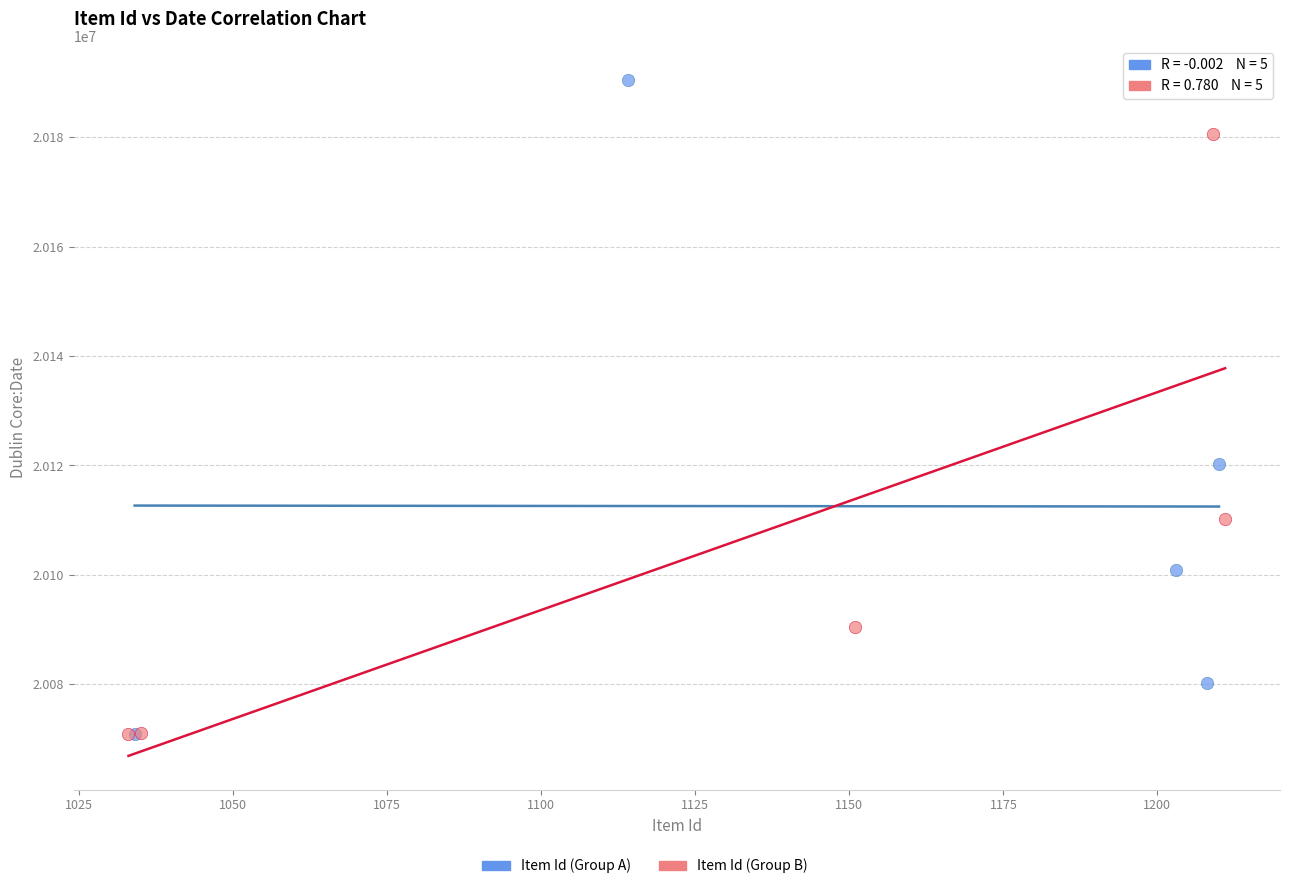

Which series reaches the maximum Y coordinate?

Item Id (Group A)